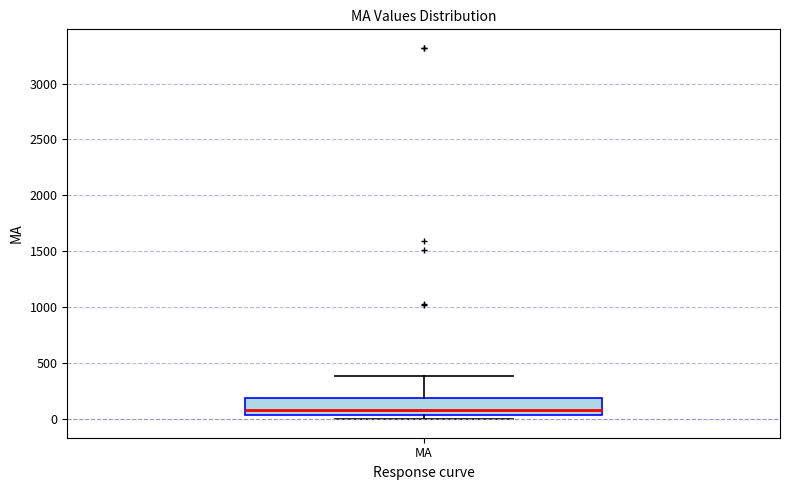

Transcribe this box plot: give where the median line is, the range the box spans, and where the two whiskers end, as read against the y-axis. The values are not printed on the chart, so give them approximately, as read against the axis.

median 100, box 50 to 200, whiskers 0 to 400